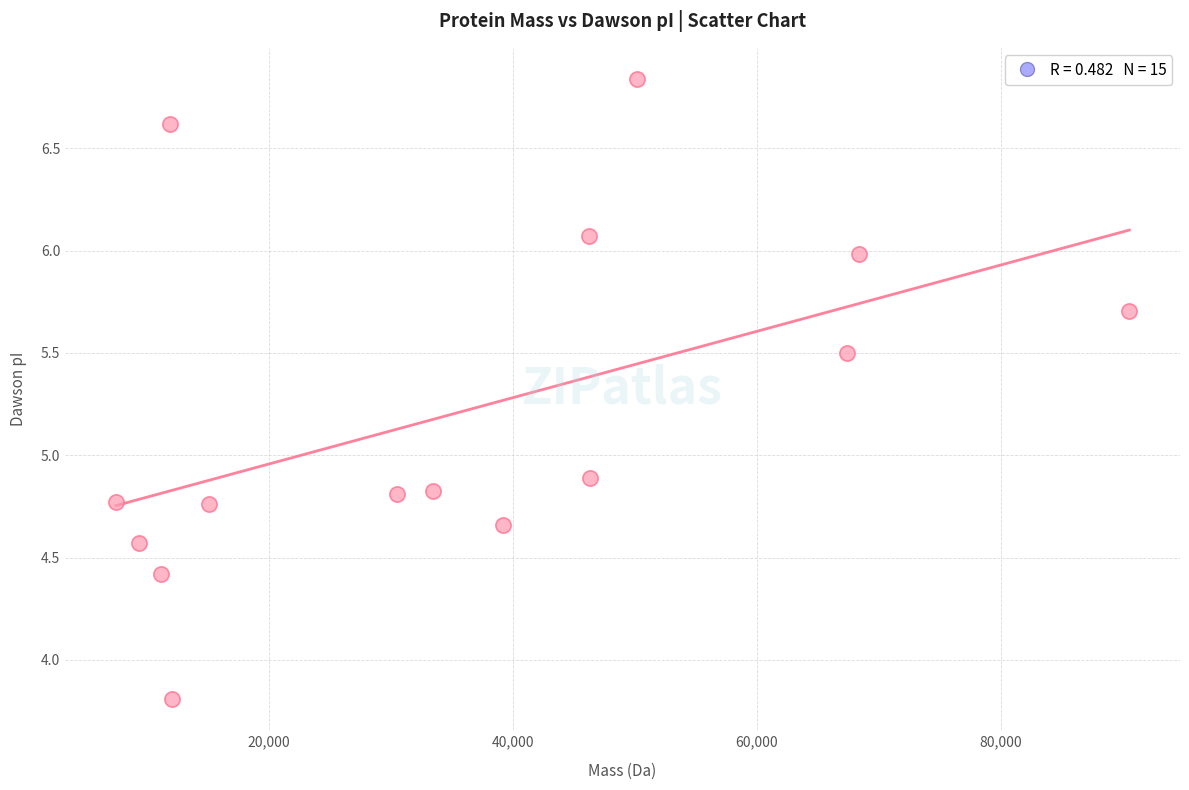

What is the range of X values (max minus min)?

83017.5